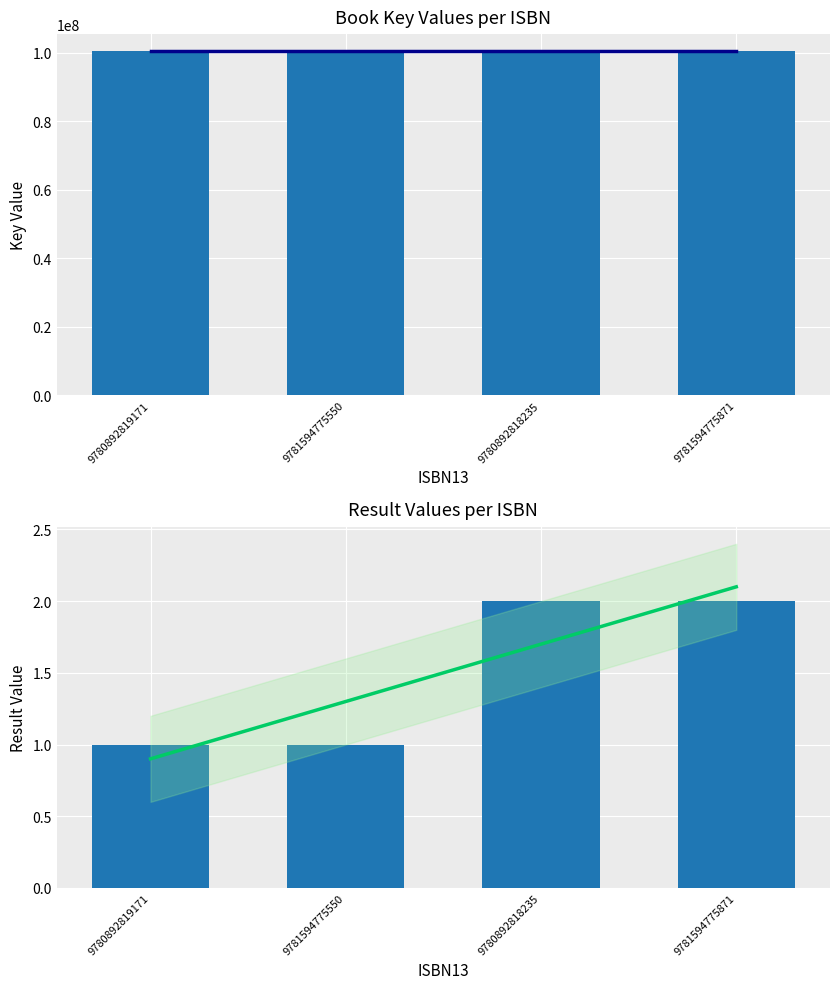

What is the difference between the maximum and minimum values in the Result series?

1